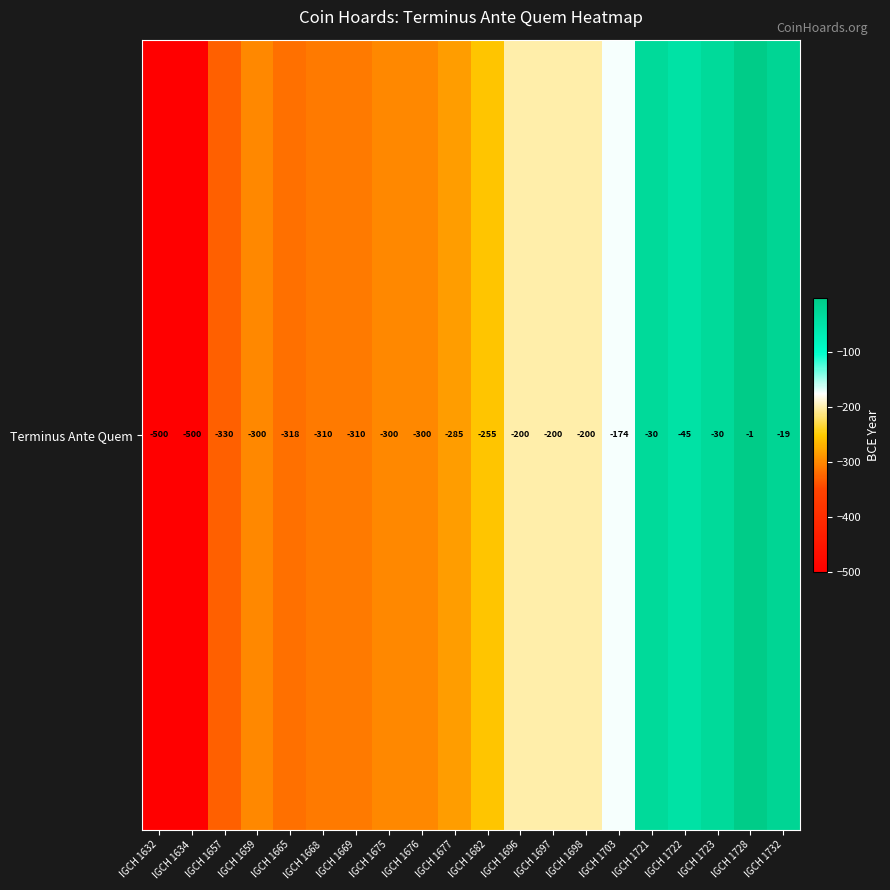

Reading right to left, list all the values displayed in this chart.

-19	-1	-30	-45	-30	-174	-200	-200	-200	-255	-285	-300	-300	-310	-310	-318	-300	-330	-500	-500